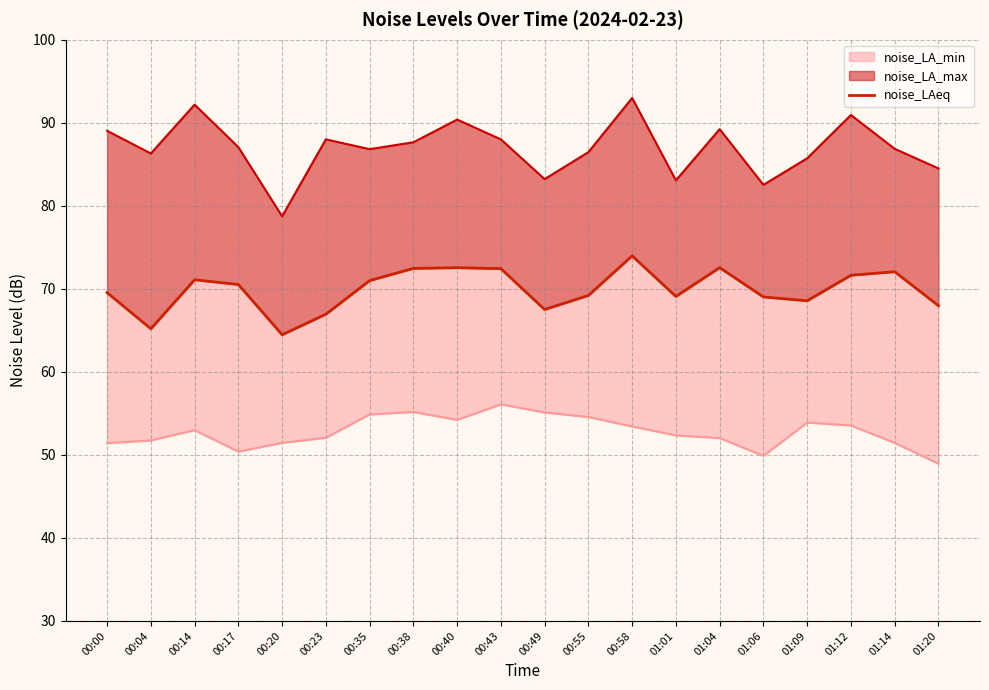

The value at 00:58 is 123.6. True or false?

False